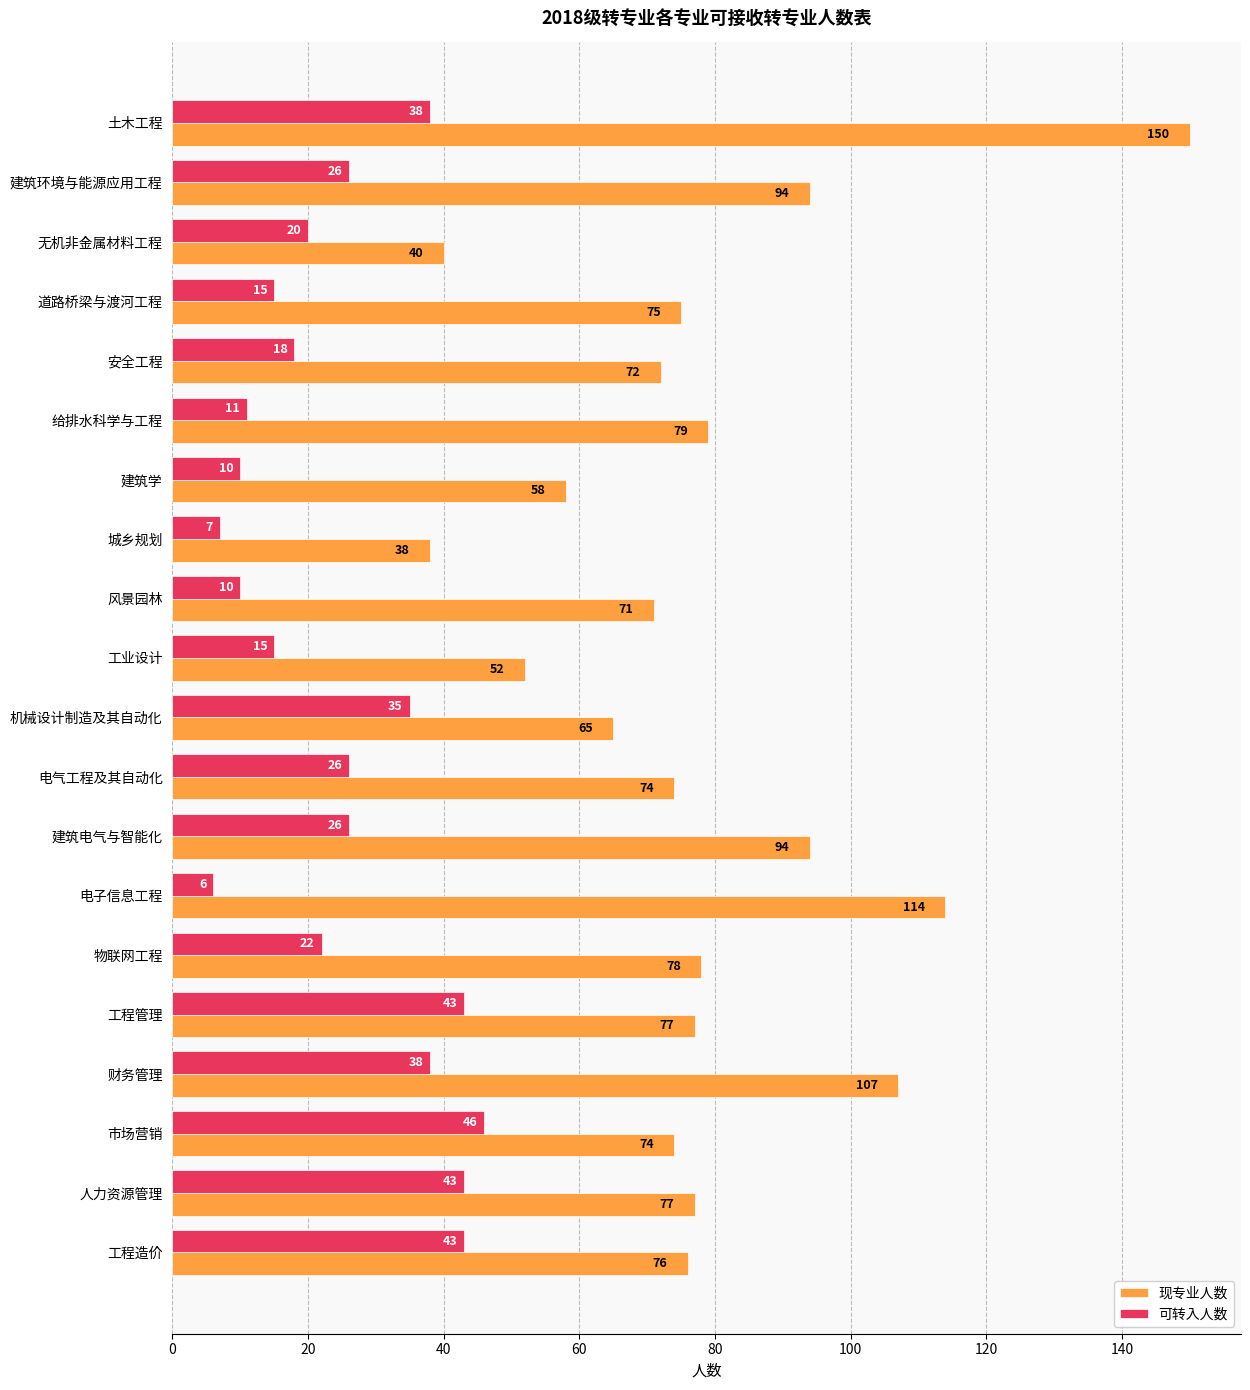

What is the difference between the maximum and minimum values in the 现专业人数 series?

112